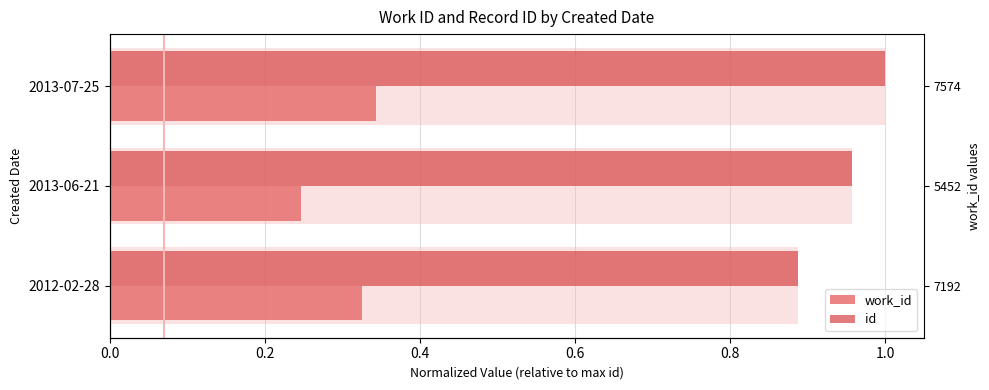

How many series are shown in this chart?

2